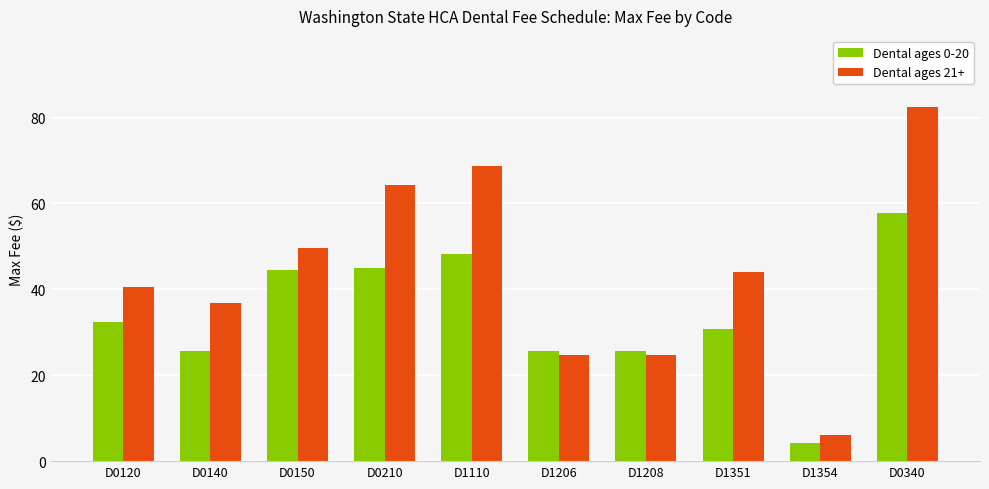

Reading right to left, list all the values displayed in this chart.

Dental ages 0-20: D0340=57.8	D1354=4.2	D1351=30.8	D1208=25.8	D1206=25.8	D1110=48.1	D0210=45.1	D0150=44.4	D0140=25.8	D0120=32.4
Dental ages 21+: D0340=82.5	D1354=6.0	D1351=44.0	D1208=24.6	D1206=24.6	D1110=68.8	D0210=64.4	D0150=49.7	D0140=36.8	D0120=40.5